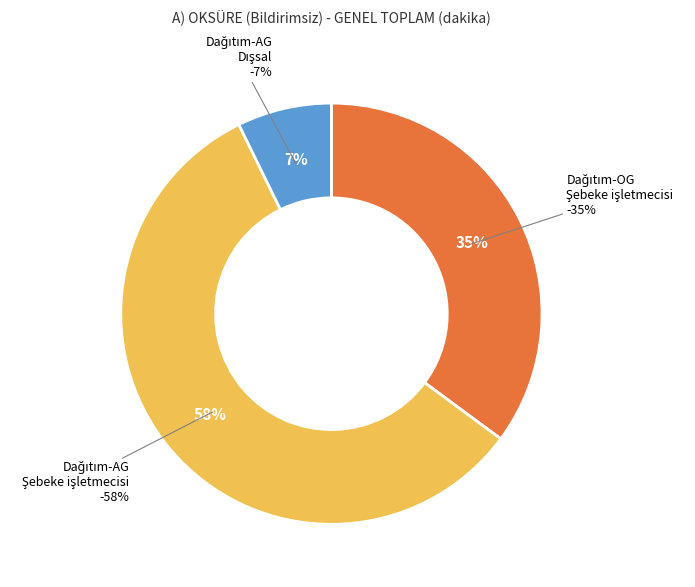

The Dağıtım-OG Şebeke işletmecisi slice represents 28% of the pie. True or false?

False